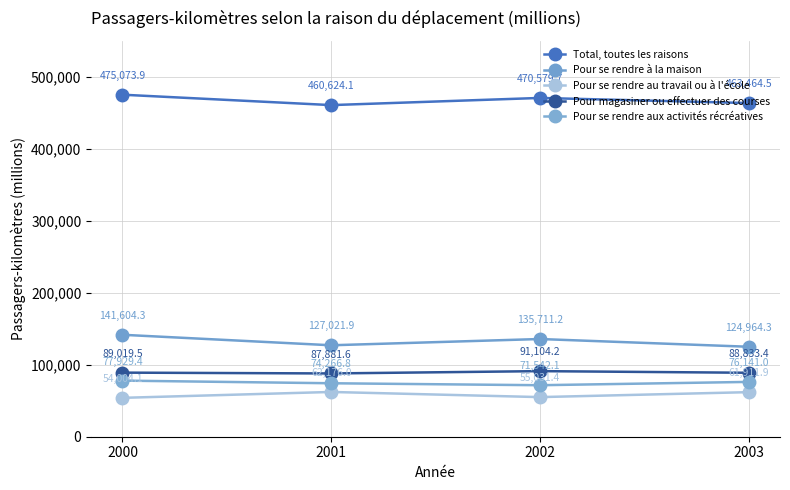

What is the lowest value of the Pour se rendre aux activités récréatives series?

71542.1